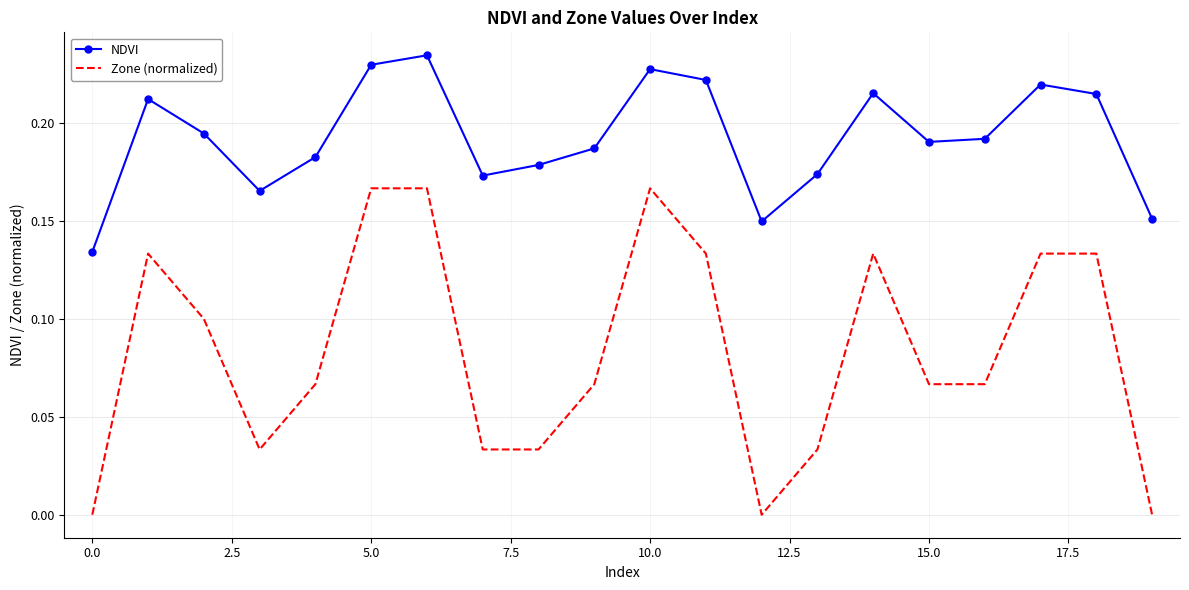

Which series has the largest range (max minus min)?

Zone (normalized)